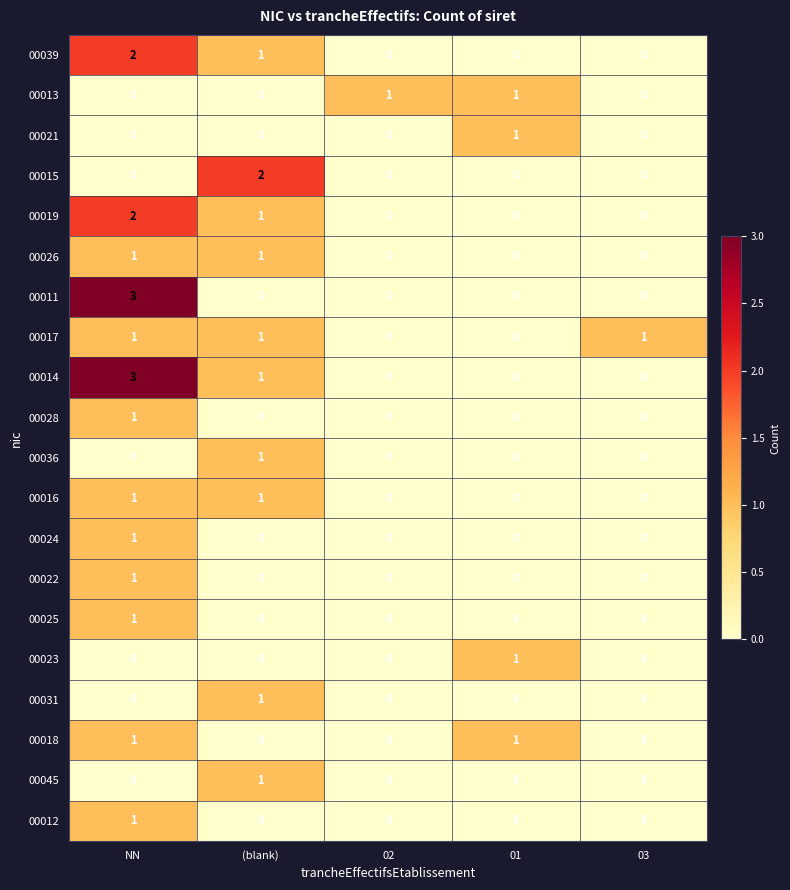

The 00016 series shows 0 at (blank). True or false?

False